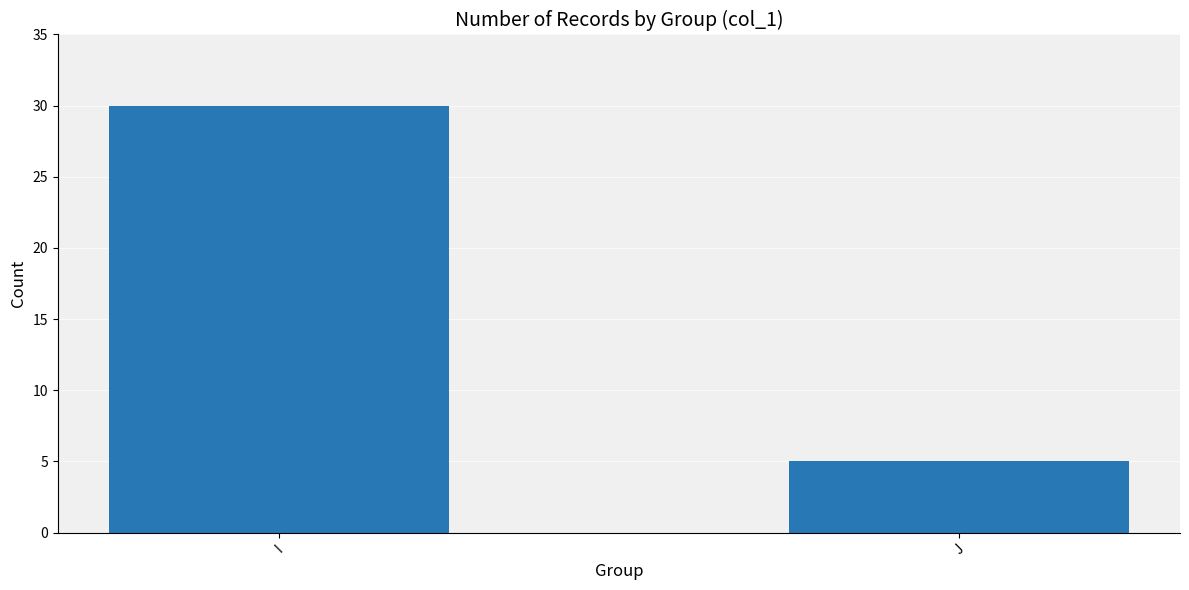

Rank the categories by value from highest to lowest.

I, J